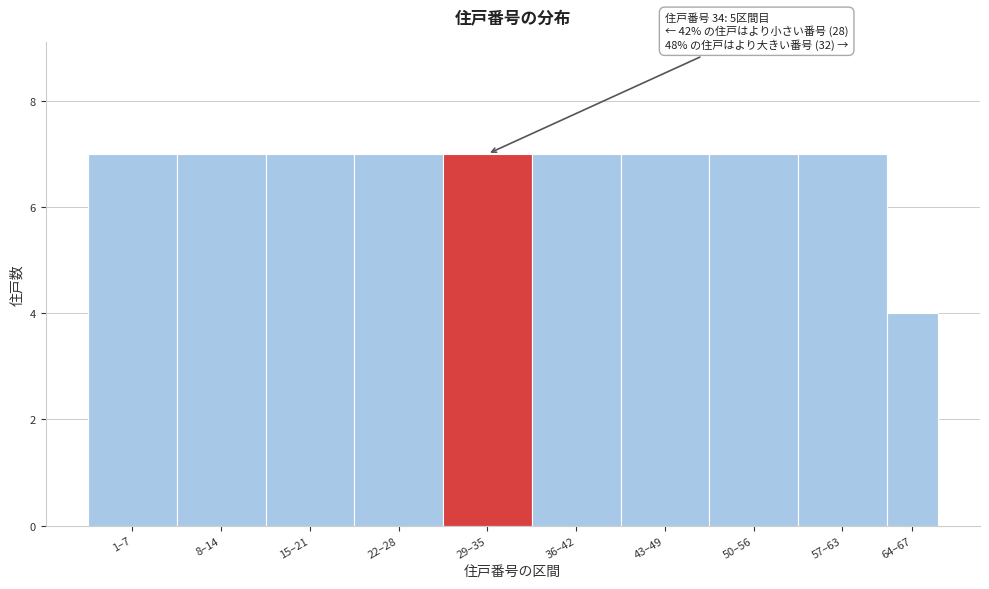

Reading left to right, list all the values displayed in this chart.

1–7=7	8–14=7	15–21=7	22–28=7	29–35=7	36–42=7	43–49=7	50–56=7	57–63=7	64–67=4